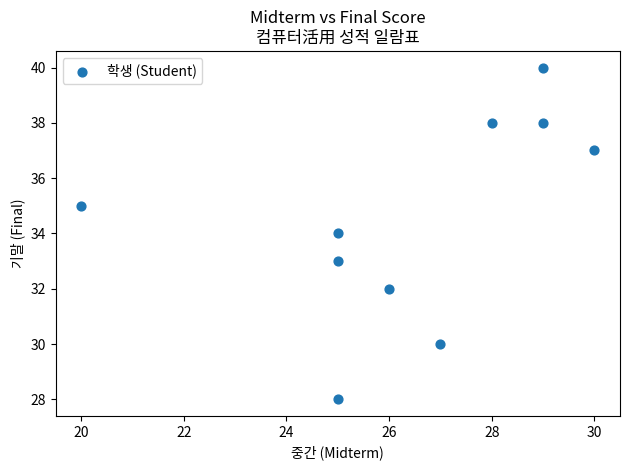

What is the average X value?

26